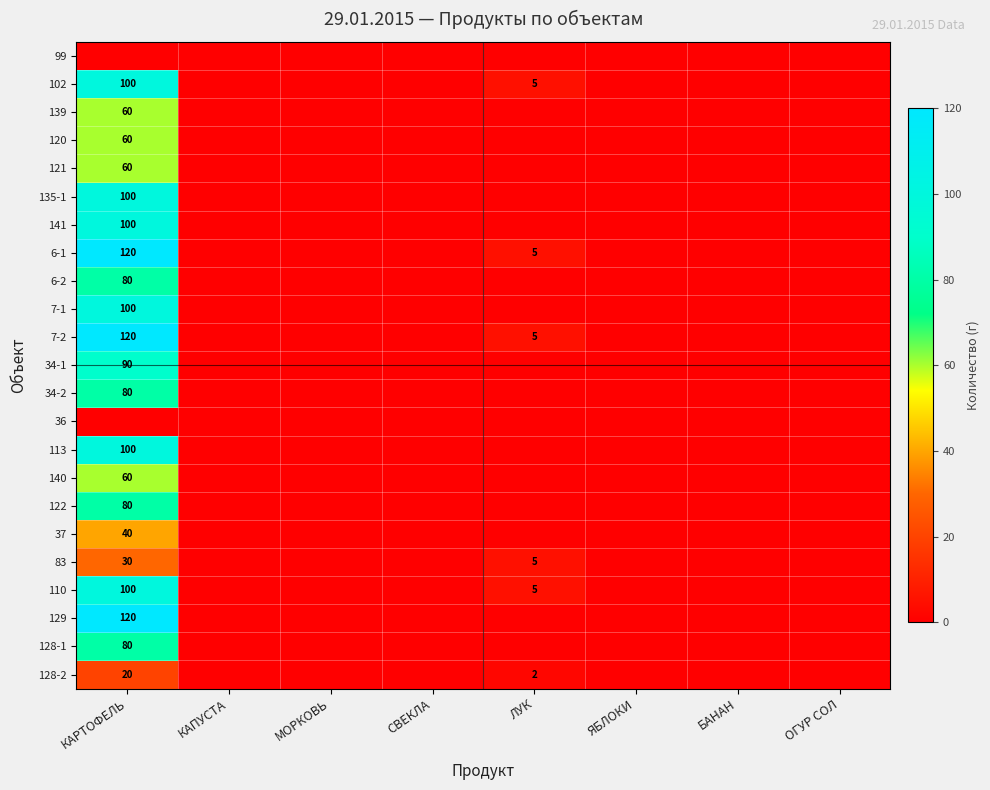

Which category has the highest value across all series?

КАРТОФЕЛЬ